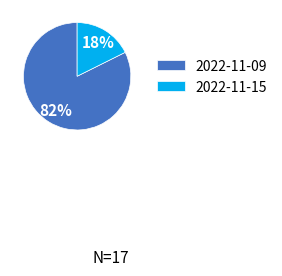

Which category has the smallest portion of the pie?

2022-11-15